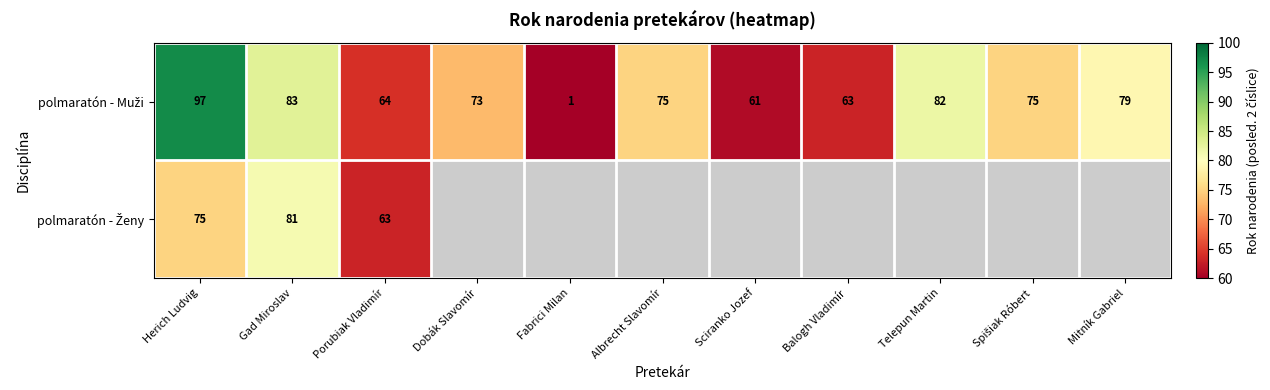

Is the value of polmaratón - Ženy at Herich Ludvig greater than the value of polmaratón - Muži at Porubiak Vladimír?

Yes